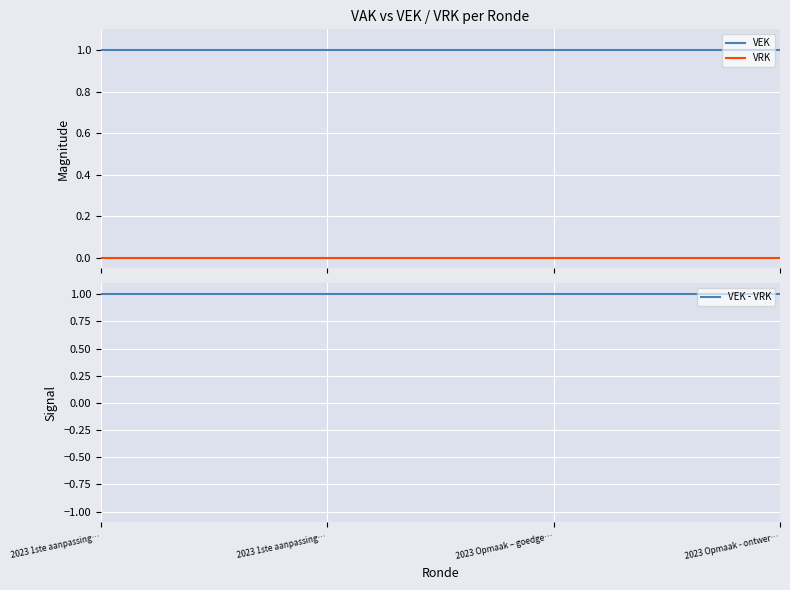

Which has a higher value, 2023 1ste aanpassing… or 2023 Opmaak - ontwer…?

2023 1ste aanpassing…